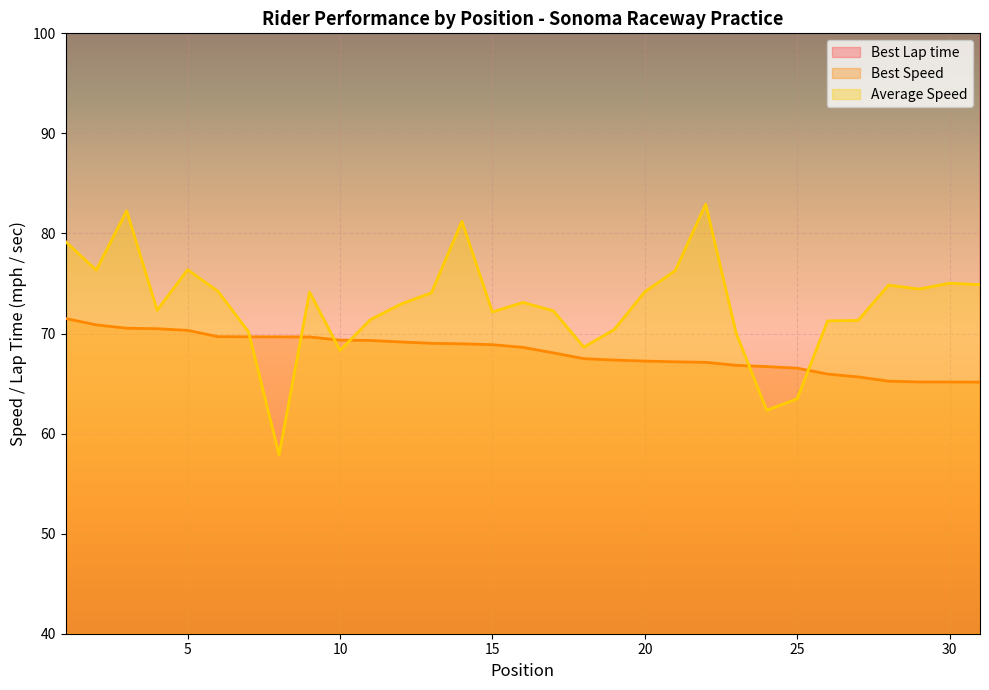

Which series changed the most between 3 and 18?

Average Speed